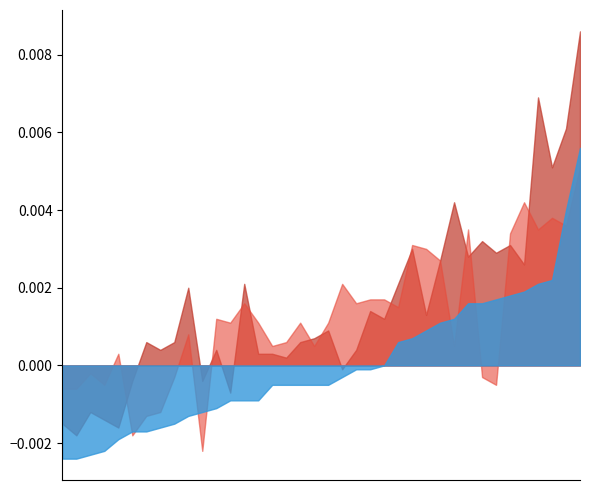

Does the chart have visible grid lines?

No